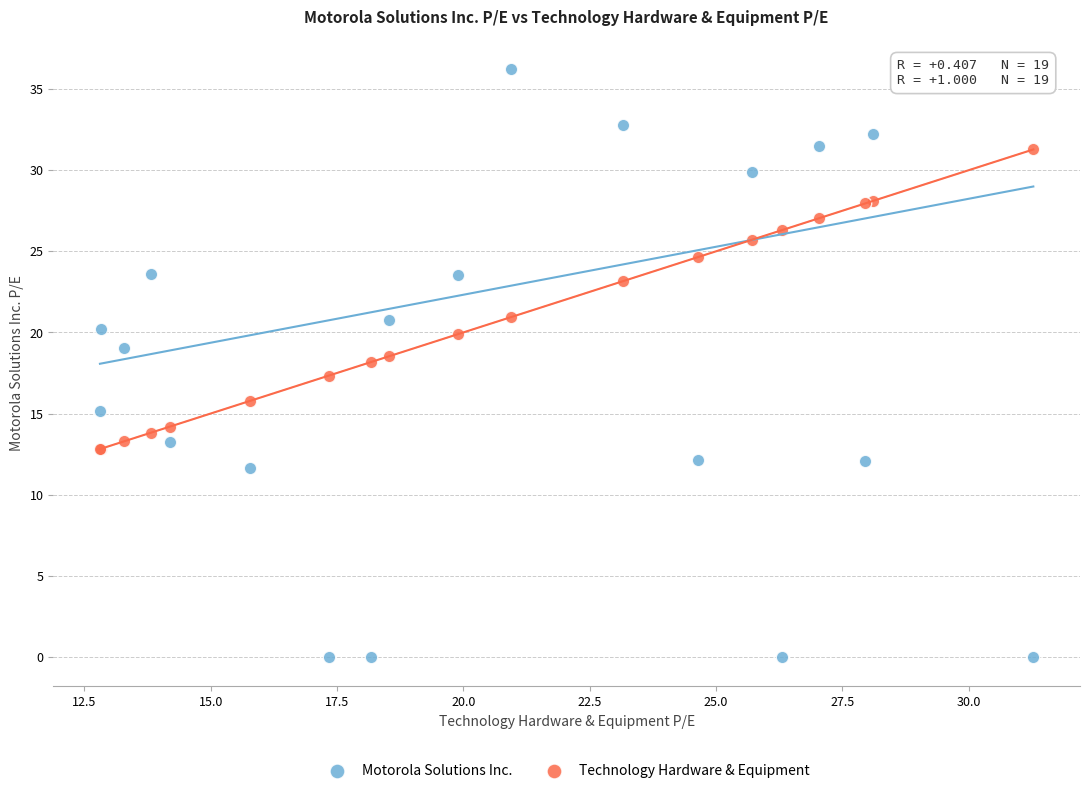

Which series reaches the minimum Y coordinate?

Motorola Solutions Inc.